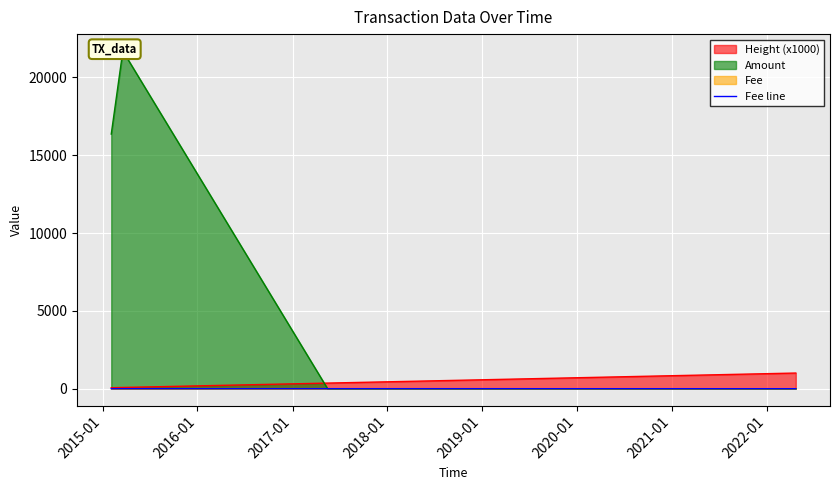

How many values are between 1 and 2?

6